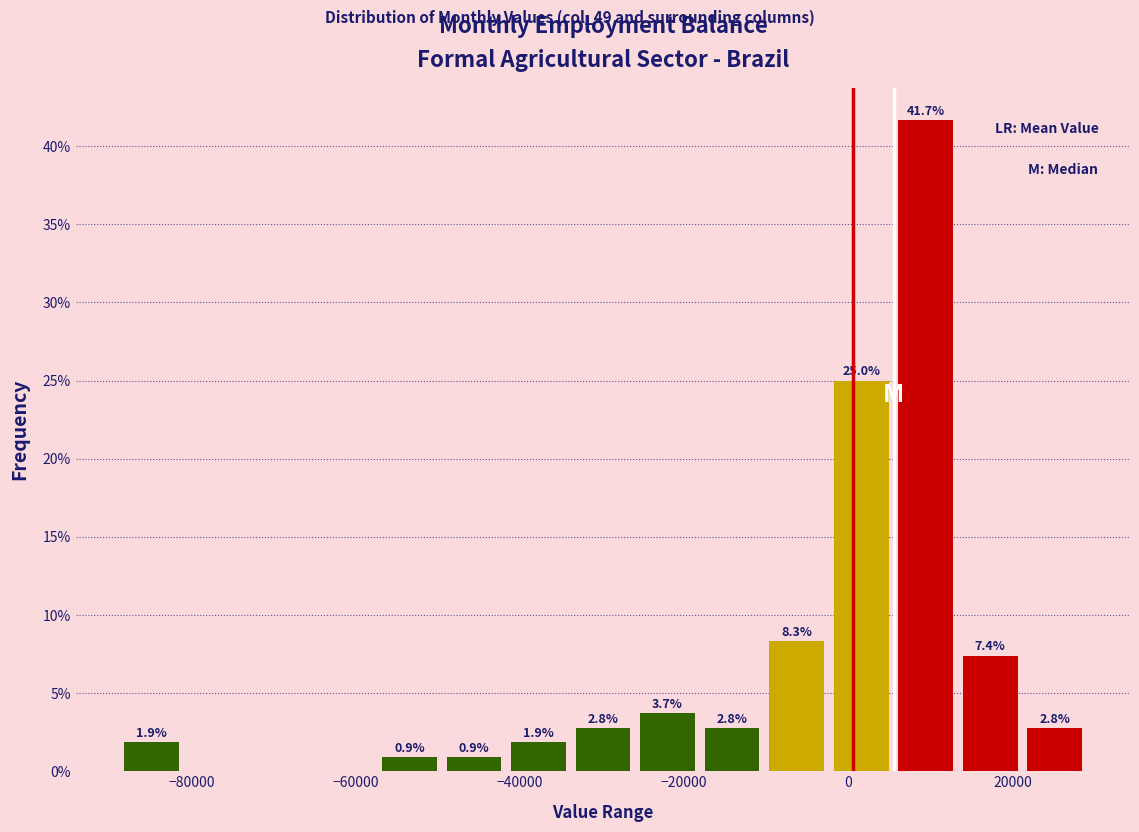

Around what value on the x-axis is the tallest bar? Give the approximate position of its centre, as read against the axis.

10000